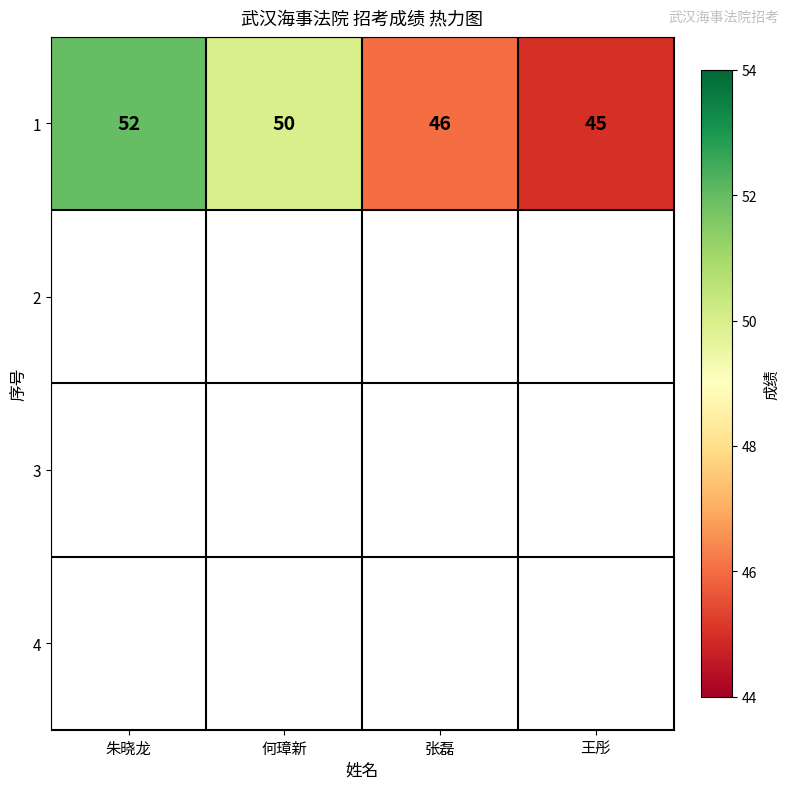

List the labels in order of value, smallest first.

王彤, 张磊, 何璋新, 朱晓龙